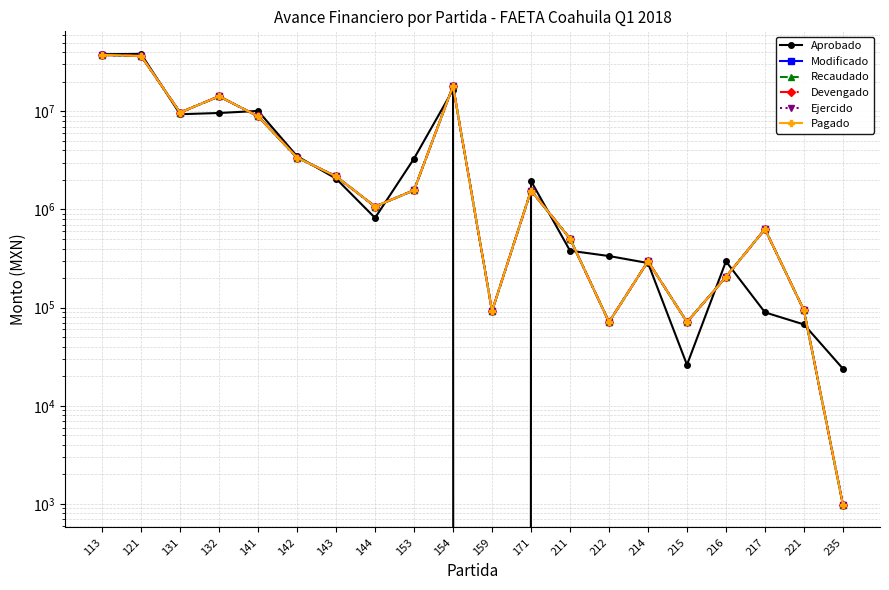

Which series has the largest range (max minus min)?

Aprobado